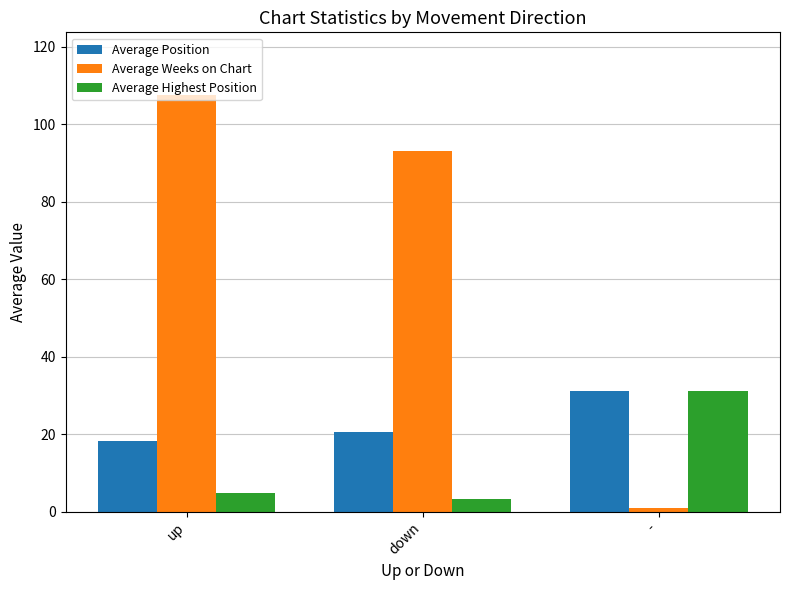

What is the difference between the Average Weeks on Chart values at down and -?

92.0